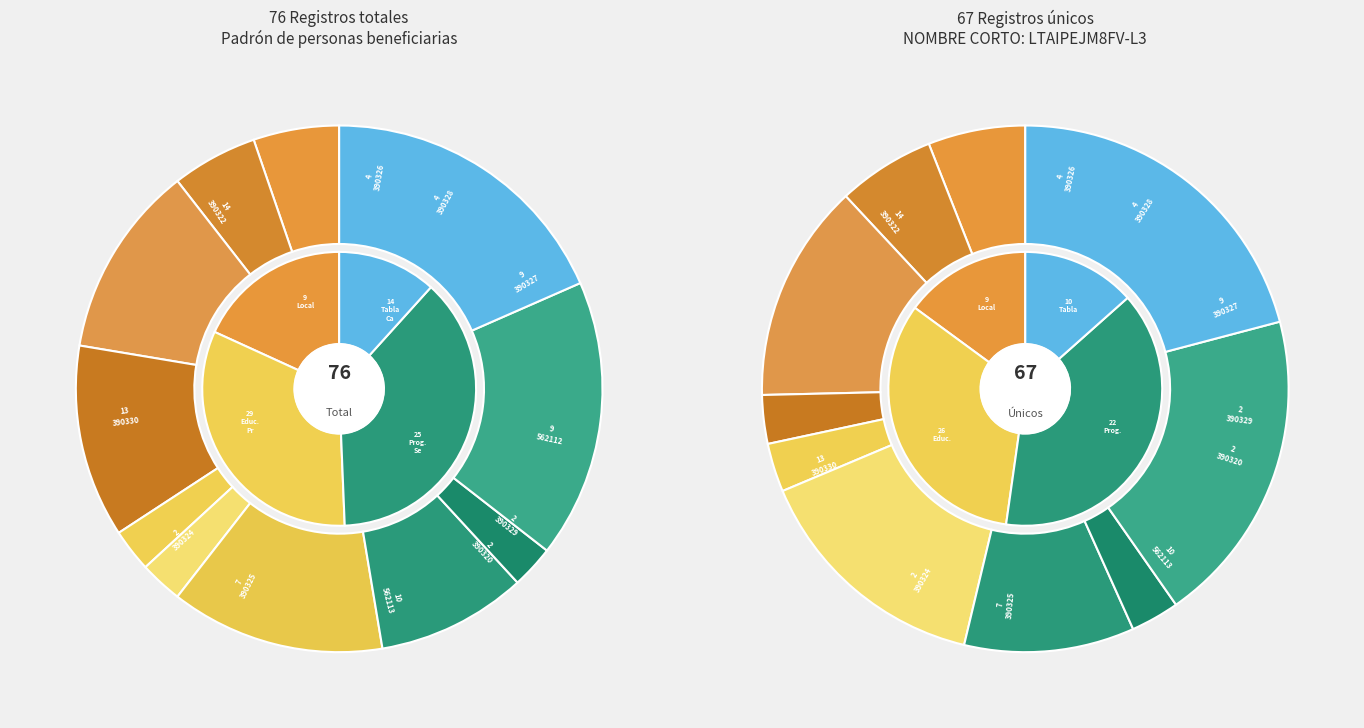

Between 390324 and 390330, which is larger?

390330